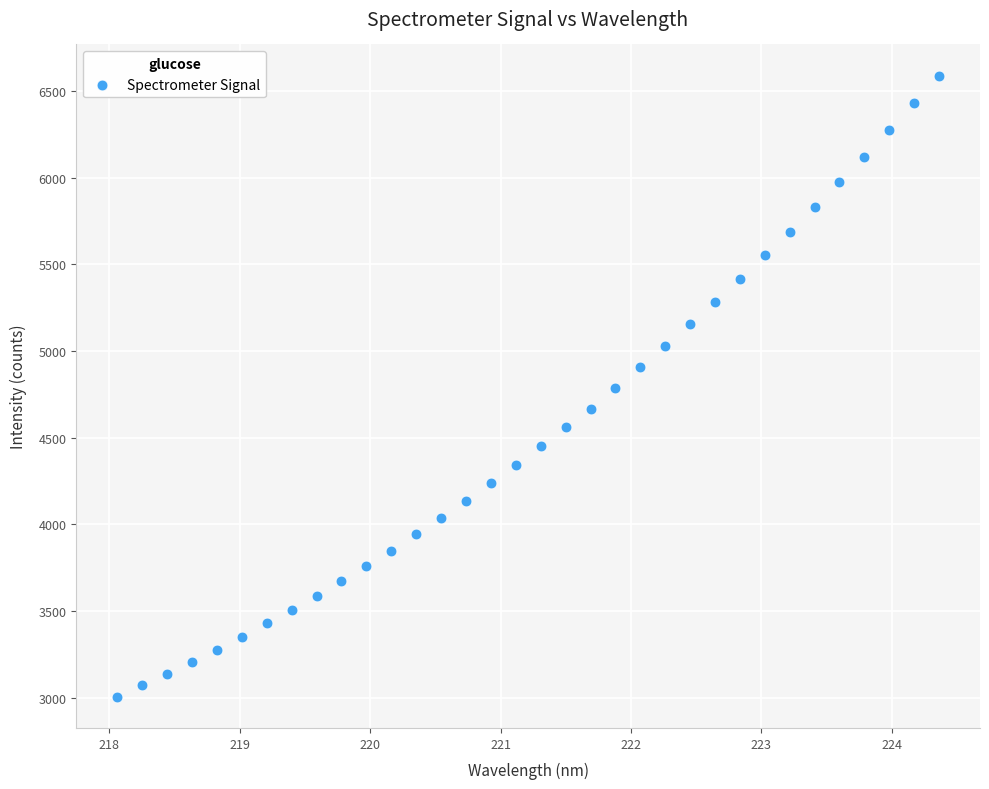

What is the range of Y values (max minus min)?

3585.5